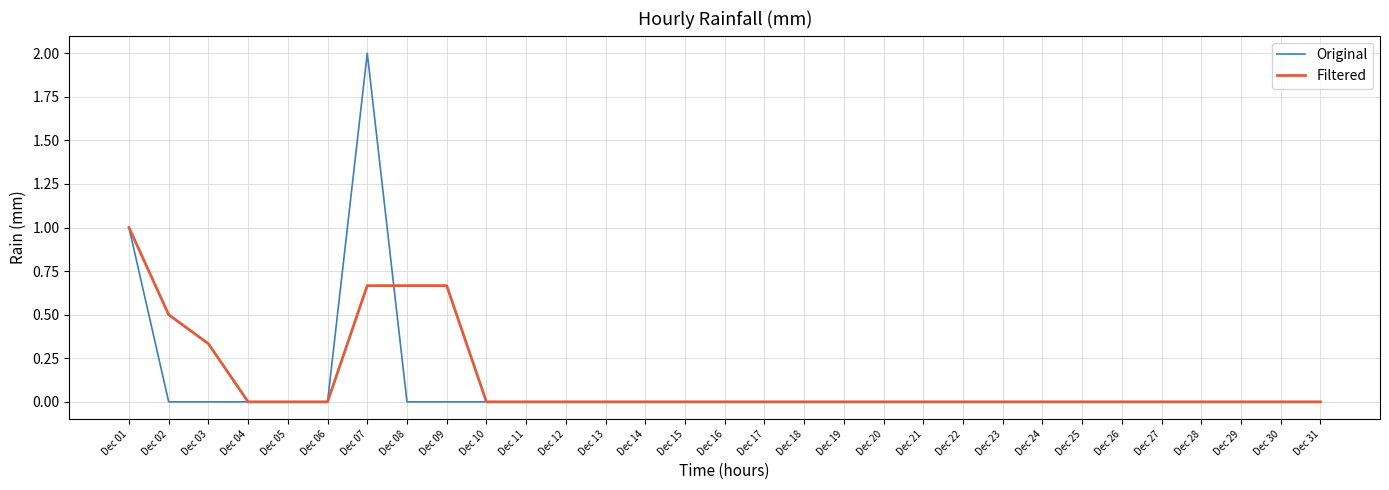

What is the difference between the maximum and minimum values in the Original series?

2.0